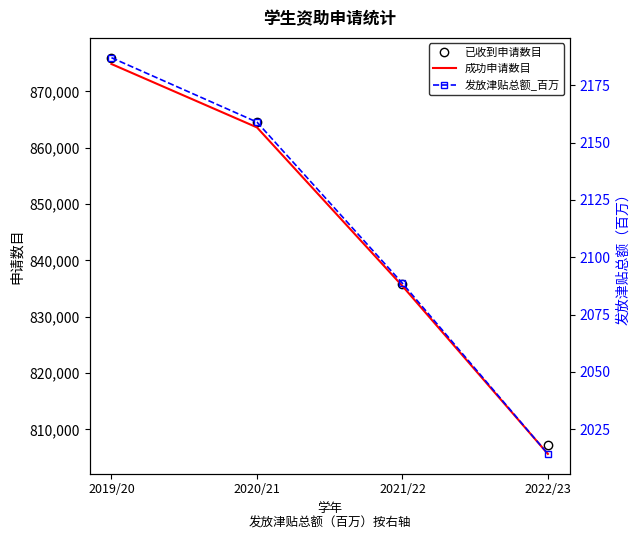

Between 2022/23 and 2020/21, which is larger?

2020/21